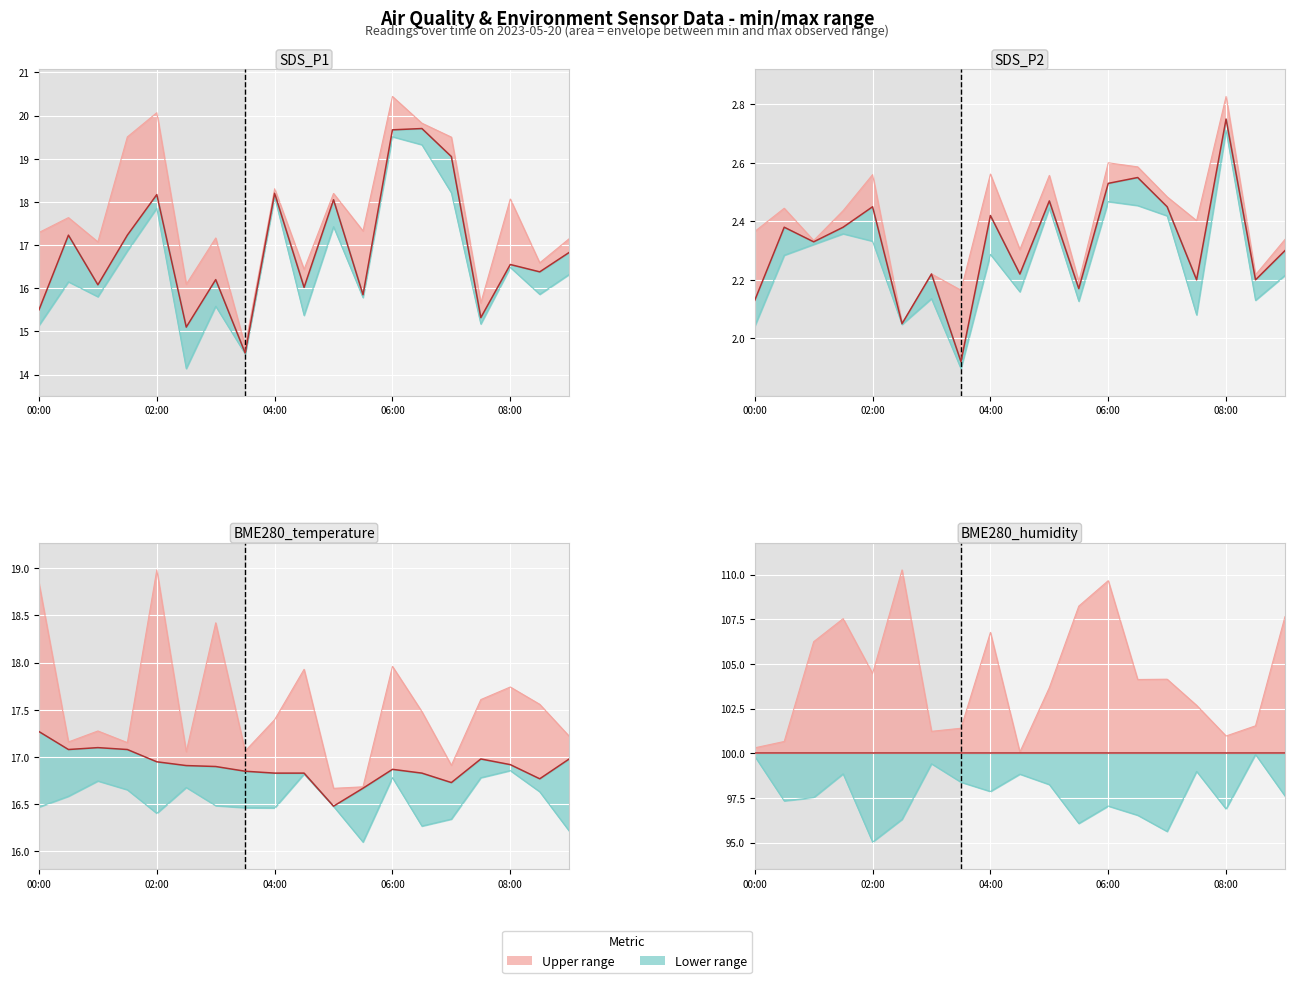

True or false: SDS_P1 and BME280_humidity intersect in this chart.

False